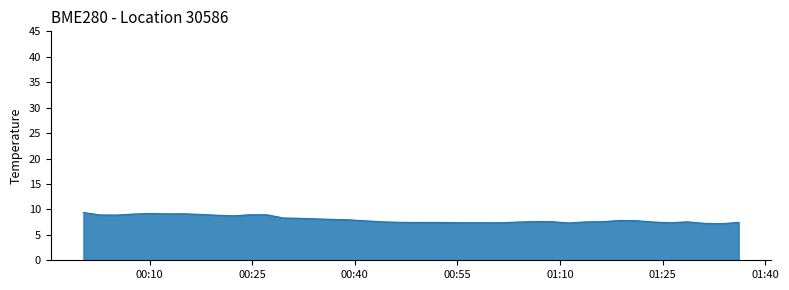

What is the smallest value displayed?

7.2